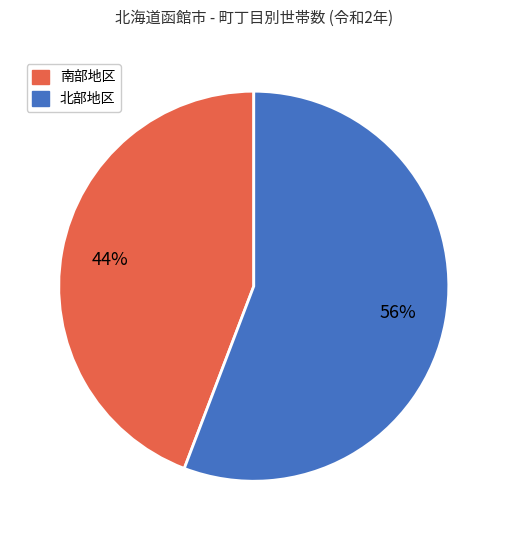

Is there a majority slice in this chart?

Yes